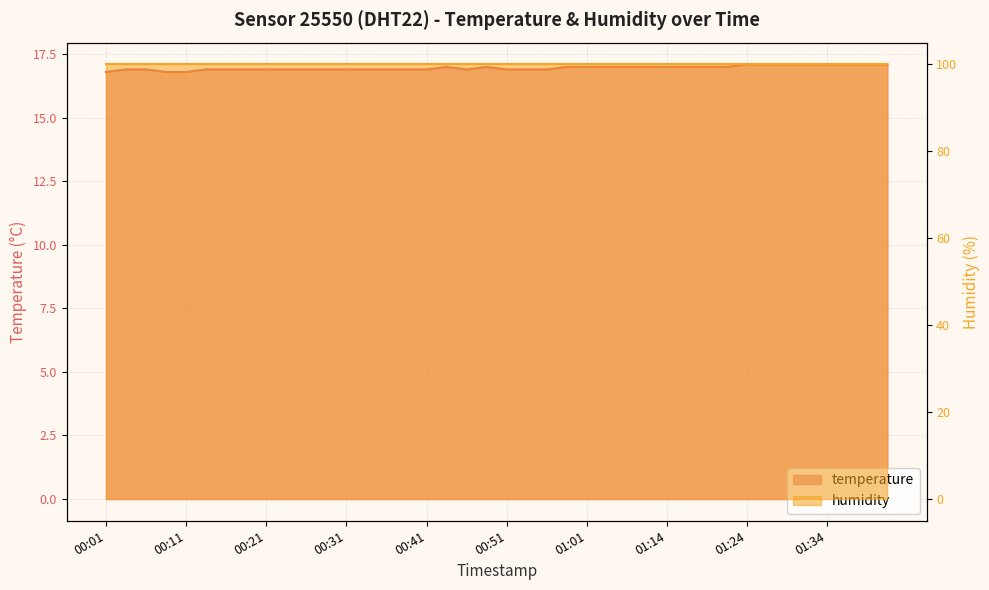

What is the label of the 23rd point from the left?

00:56